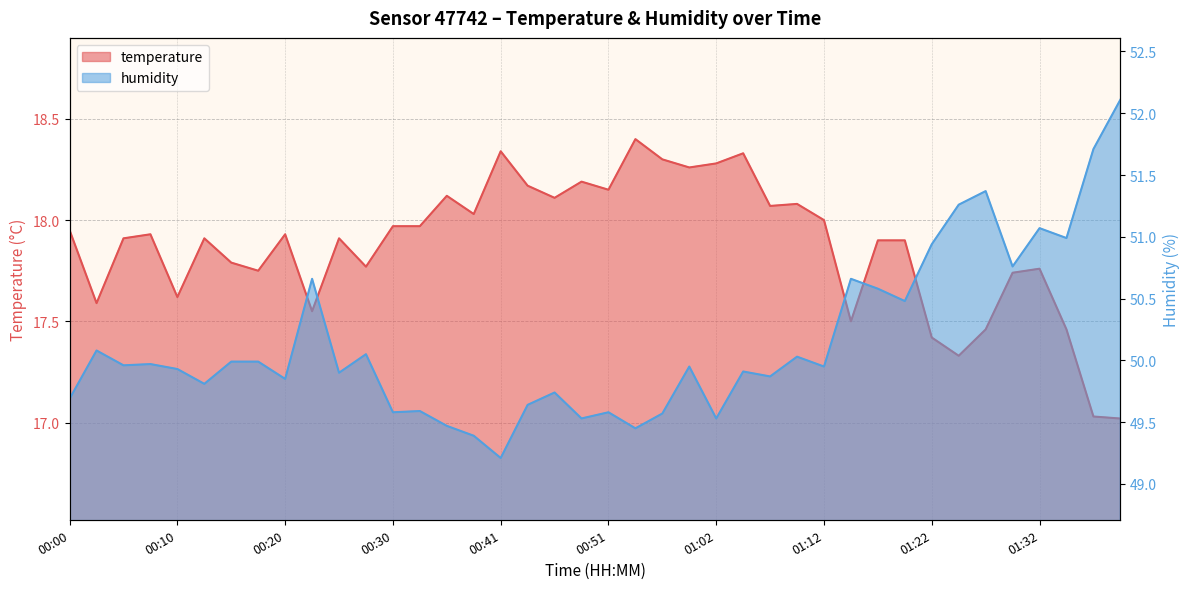

Which category has the highest value across all series?

01:40